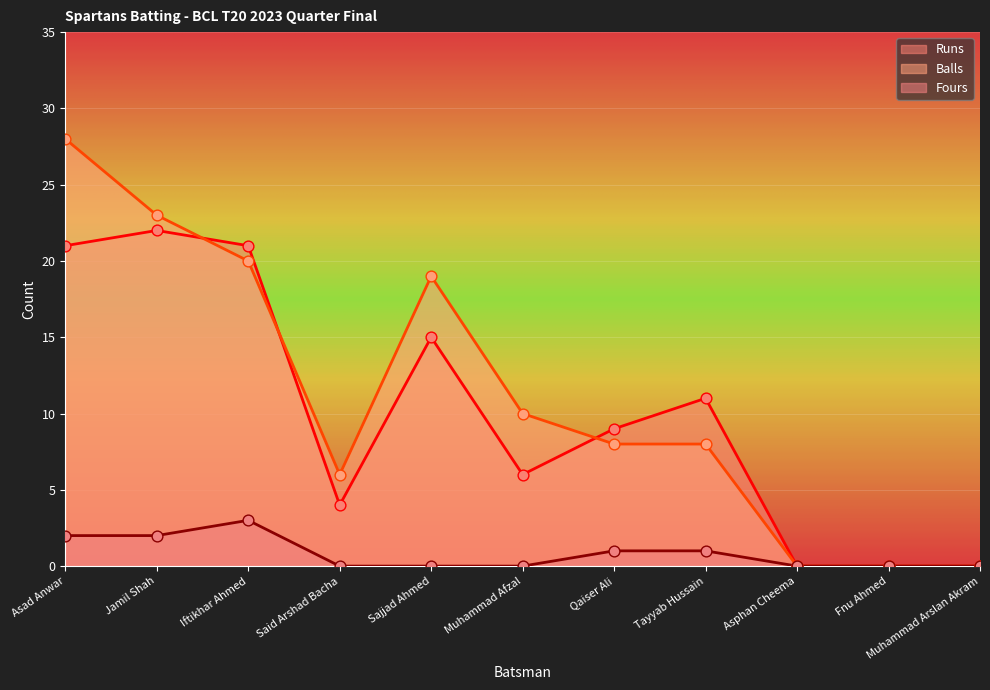

Which series has the largest total across all categories?

Balls